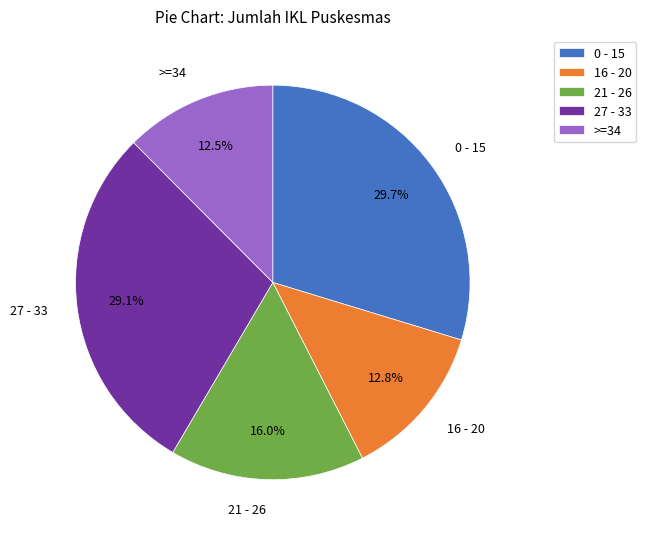

Combined, what portion of the pie is 0 - 15 and 21 - 26?

45.7%